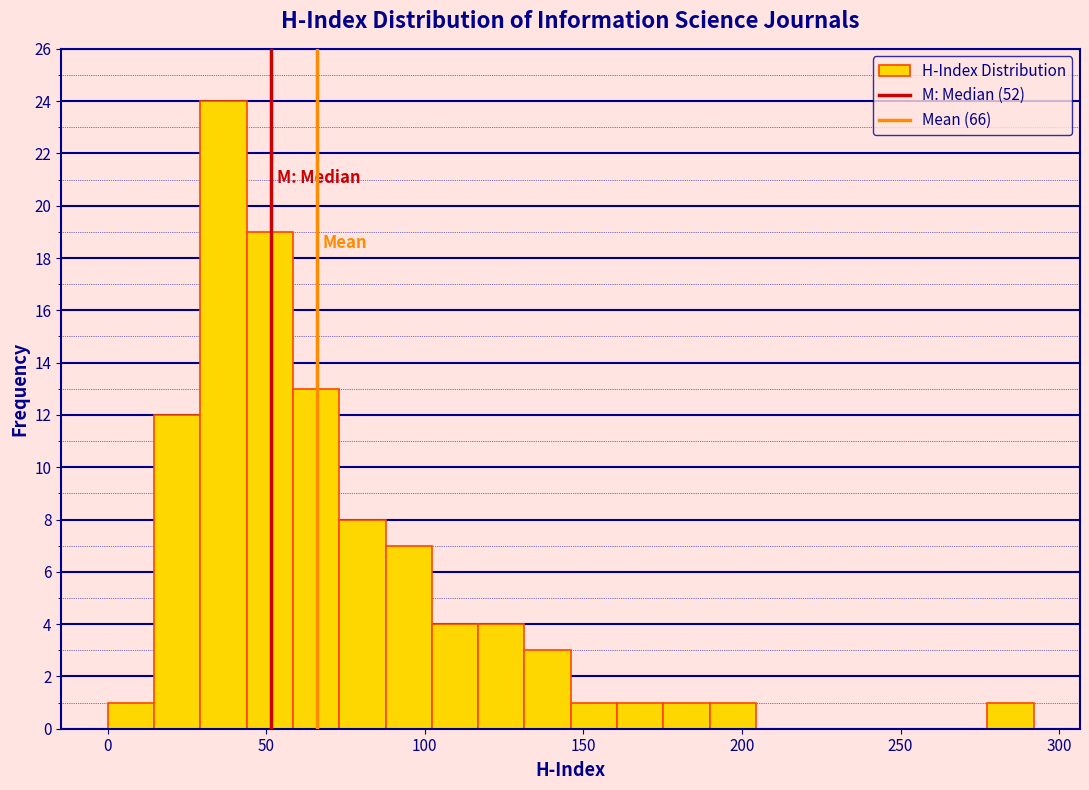

Read against the x-axis, roughly where is the centre of the tallest bar?

35